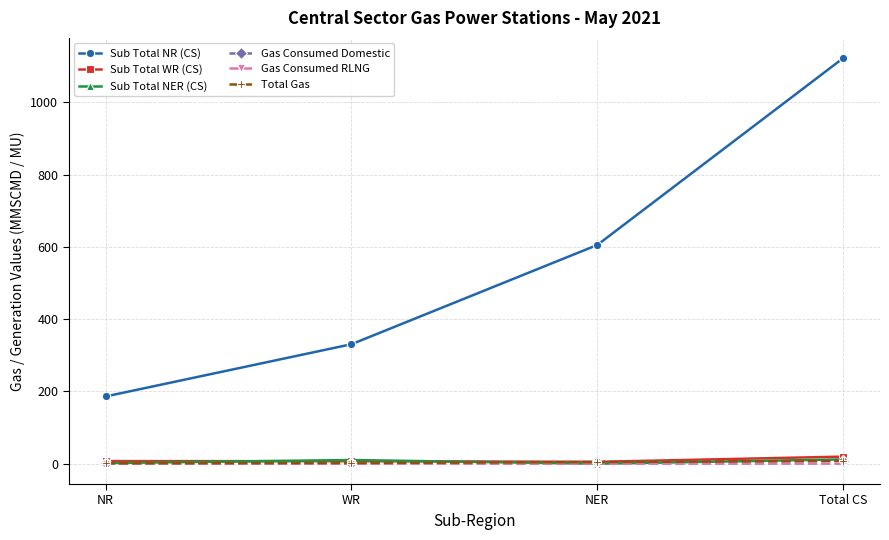

True or false: Total Gas and Sub Total NR (CS) cross at least once.

False